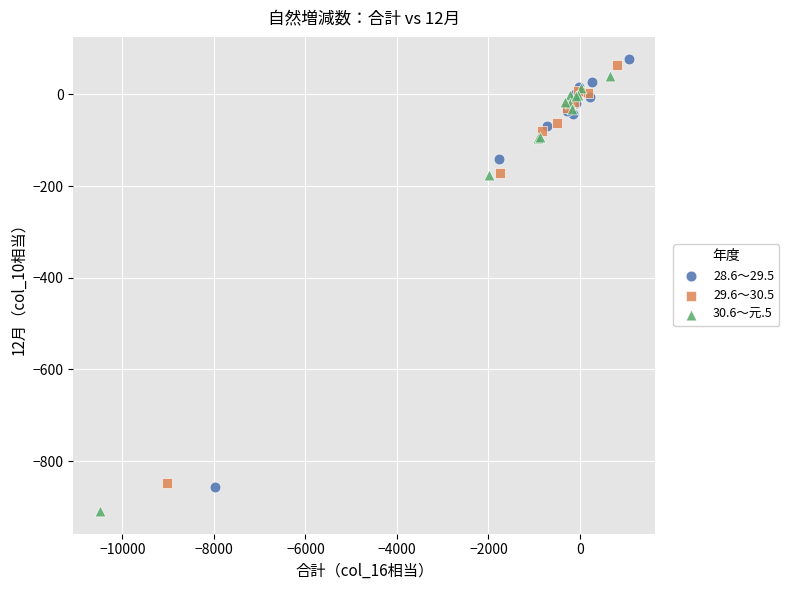

Which series reaches the minimum Y coordinate?

30.6～元.5